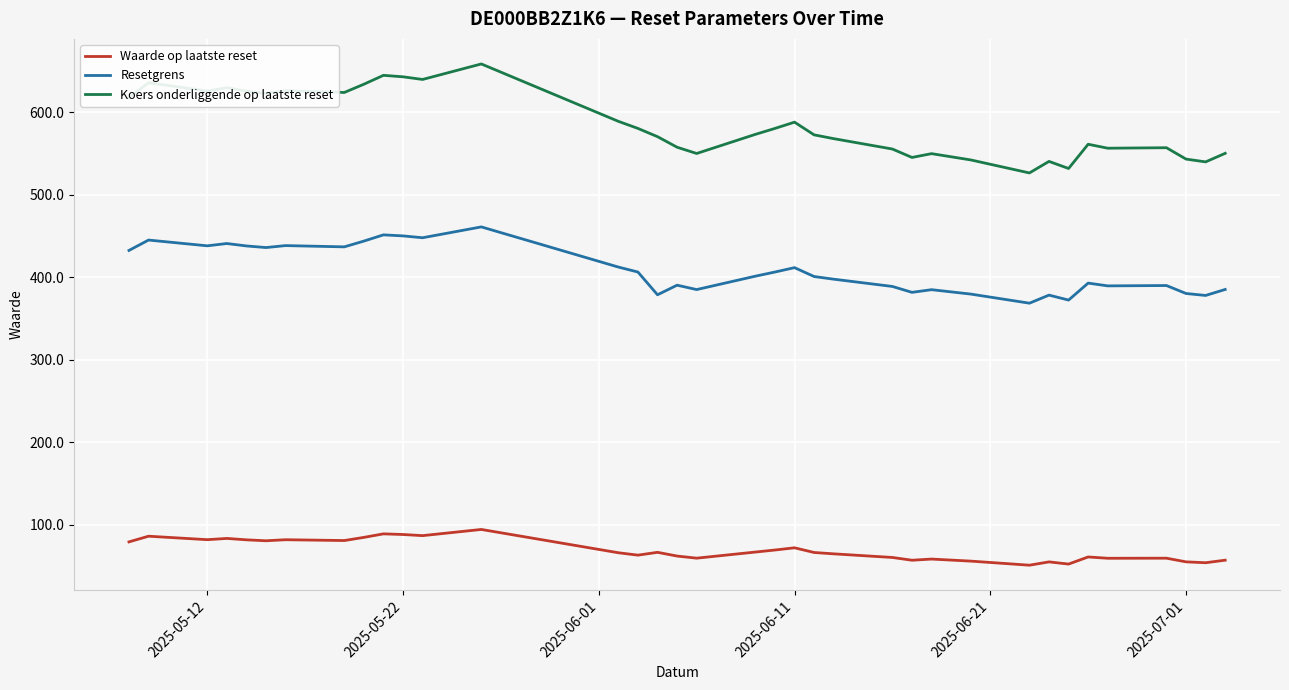

How many distinct data groups are displayed?

3